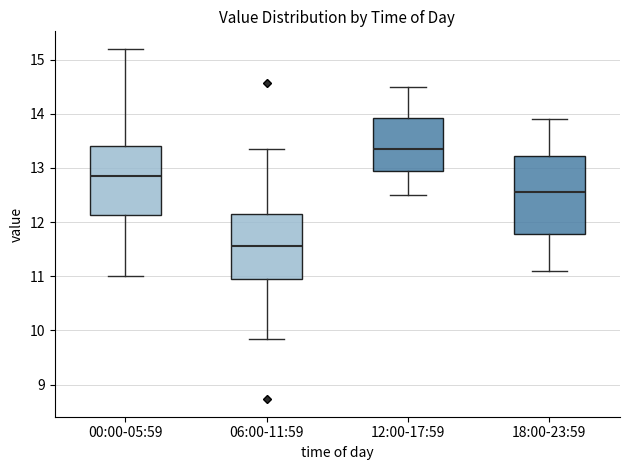

Reading left to right, read every box against the y-axis: the position of its median line, the range the box covers, and the ends of its whiskers. The values are not printed on the chart, so give them approximately, as read against the axis.

00:00-05:59: median 12.9, box 12.1 to 13.4, whiskers 11.0 to 15.2
06:00-11:59: median 11.6, box 10.9 to 12.1, whiskers 9.9 to 13.4
12:00-17:59: median 13.4, box 12.9 to 13.9, whiskers 12.5 to 14.5
18:00-23:59: median 12.6, box 11.8 to 13.2, whiskers 11.1 to 13.9